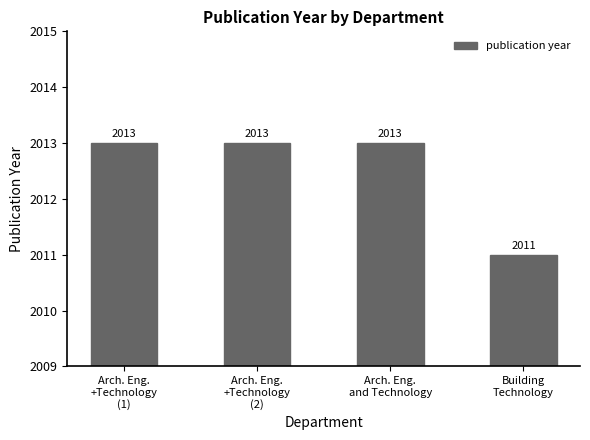

True or false: the data shows 603 at Arch. Eng.
and Technology.

False